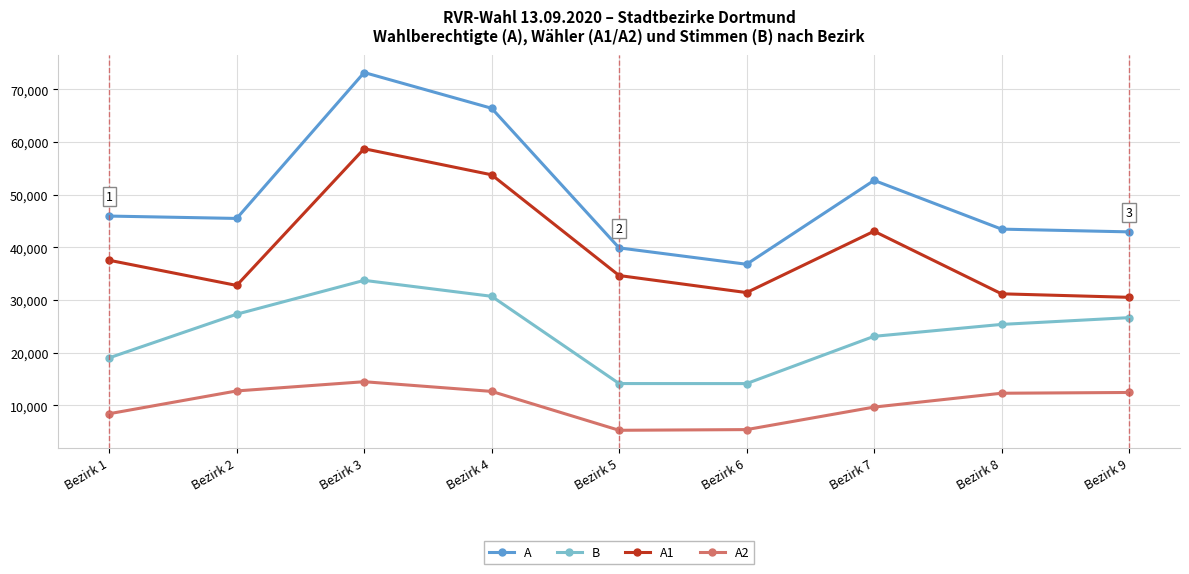

Rank the series by their average value, from lowest to highest.

A2, B, A1, A